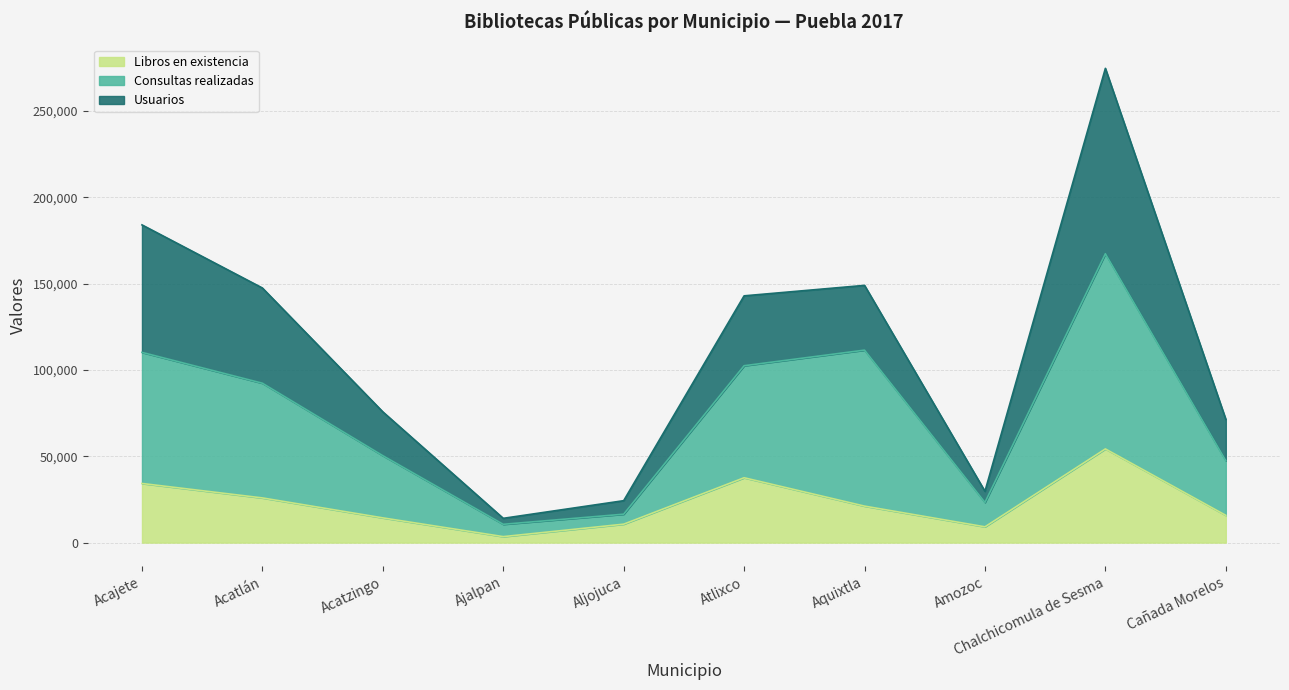

At how many categories does at least one series exceed 158944?

1